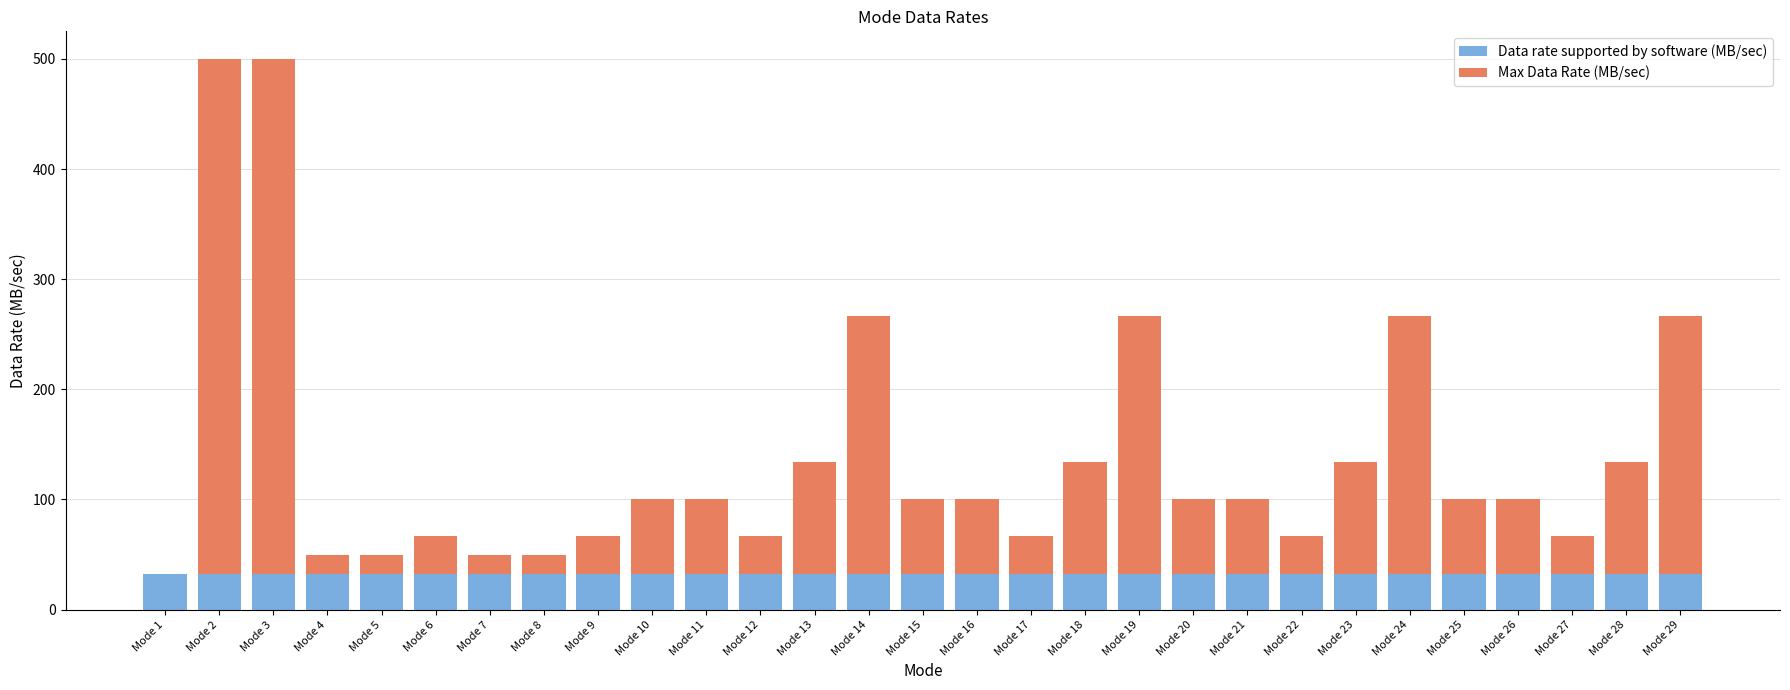

The value of Data rate supported by software (MB/sec) at Mode 4 is 32. True or false?

True